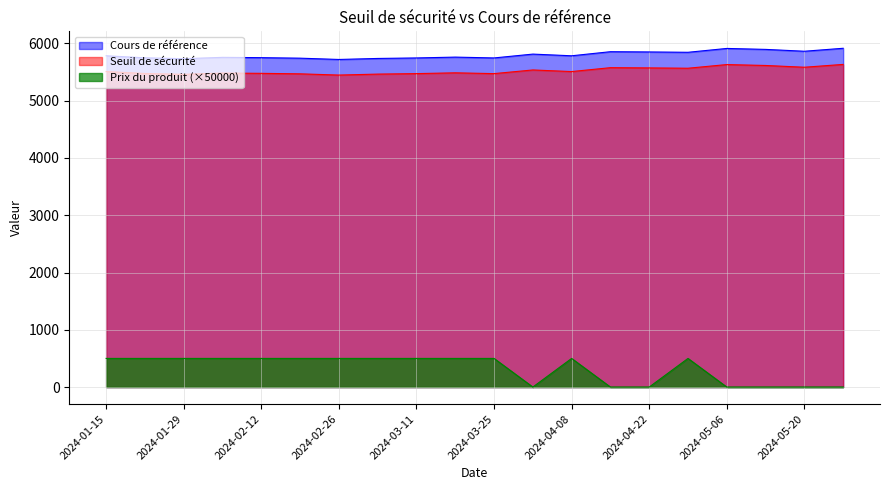

Reading left to right, list all the values displayed in this chart.

Seuil de sécurité: 5509.0	5475.1	5460.5	5482.9	5477.9	5469.3	5447.9	5464.6	5473.2	5487.0	5473.2	5537.0	5509.0	5577.0	5572.9	5567.2	5631.2	5615.4	5584.5	5633.9
Cours de référence: 5784.5	5748.8	5733.5	5757.0	5751.8	5742.8	5720.3	5737.9	5746.8	5761.4	5746.9	5813.9	5784.5	5855.8	5851.5	5845.6	5912.8	5896.1	5863.8	5915.6
Prix du produit: 500.0	500.0	500.0	500.0	500.0	500.0	500.0	500.0	500.0	500.0	500.0	0.0	500.0	0.0	0.0	500.0	0.0	0.0	0.0	0.0